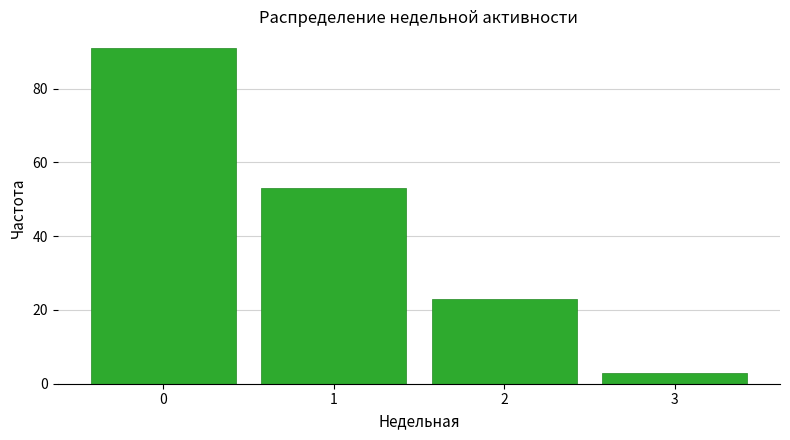

Reading left to right, list every bar in this chart as the range it spans on the x-axis followed by its height. The values are not printed on the chart, so give them approximately, as read against the axis.

-0.5 to 0.5: 92
0.5 to 1.5: 54
1.5 to 2.5: 24
2.5 to 3.5: 4